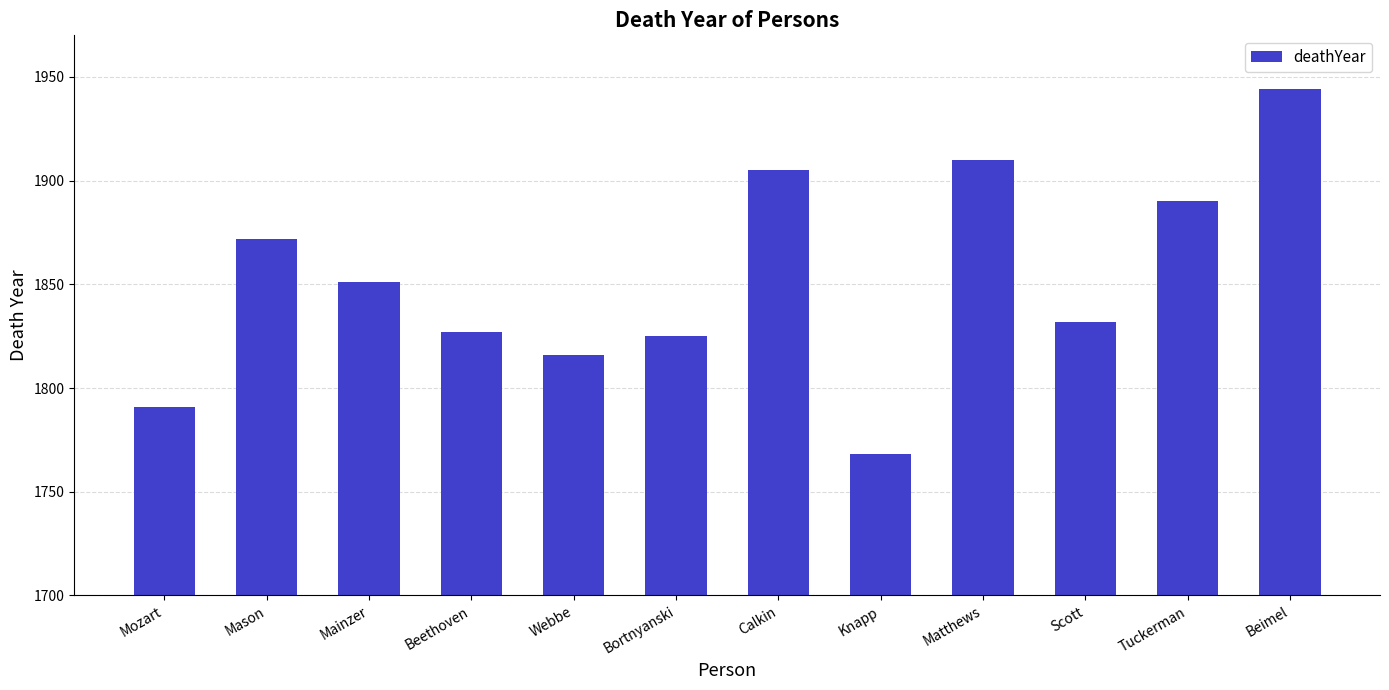

Reading left to right, transcribe all the data shown in this chart.

Mozart=1791	Mason=1872	Mainzer=1851	Beethoven=1827	Webbe=1816	Bortnyanski=1825	Calkin=1905	Knapp=1768	Matthews=1910	Scott=1832	Tuckerman=1890	Beimel=1944